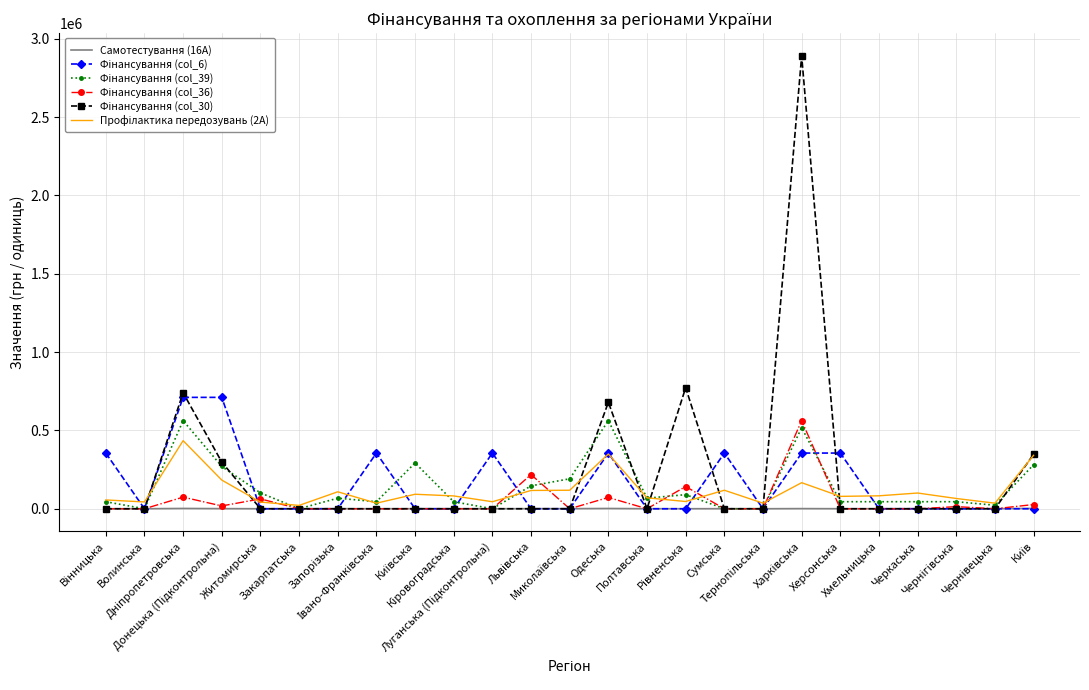

How many interior local valleys does the Фінансування (col_6) series have?

2